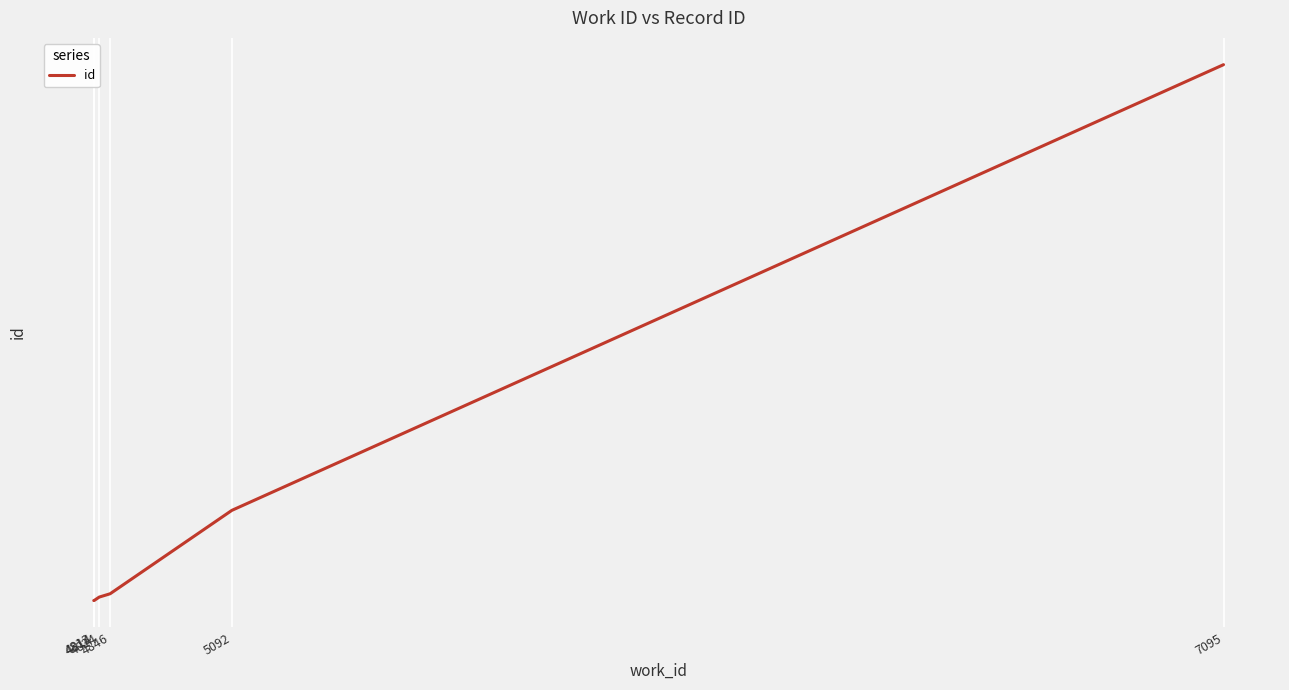

Which category has the lowest value across all series?

4813